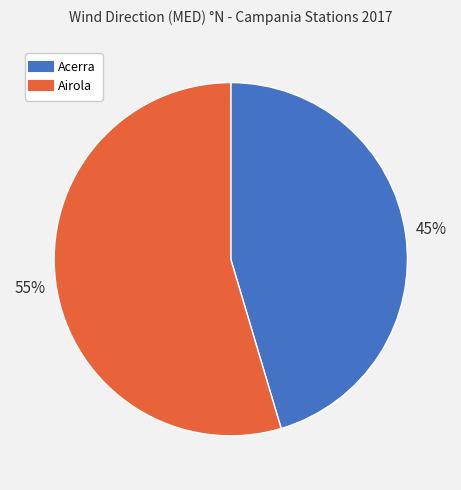

To the nearest percent, what is the average slice percentage?

50%